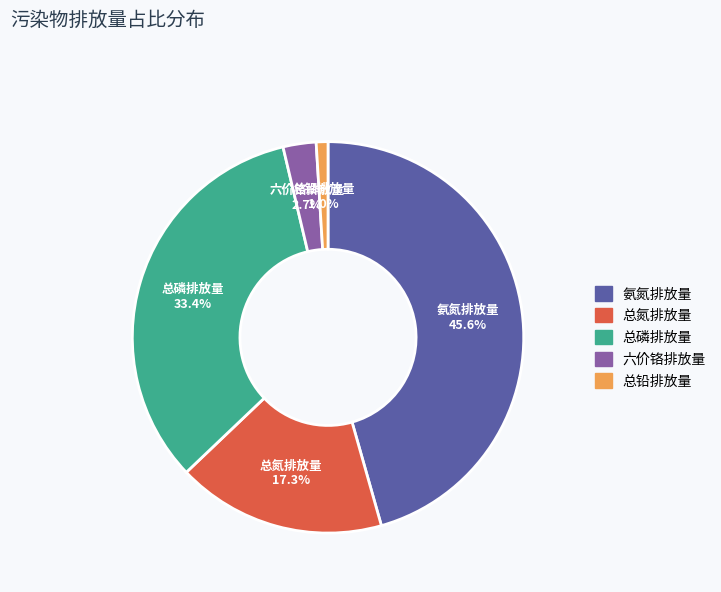

Is there a majority slice in this chart?

No